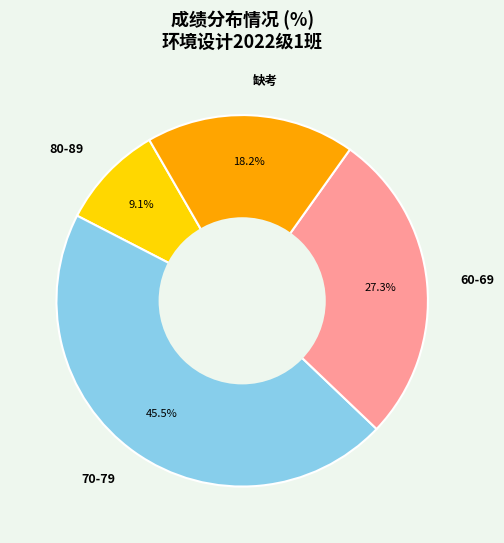

Rank the categories by value from highest to lowest.

70-79, 60-69, 缺考, 80-89